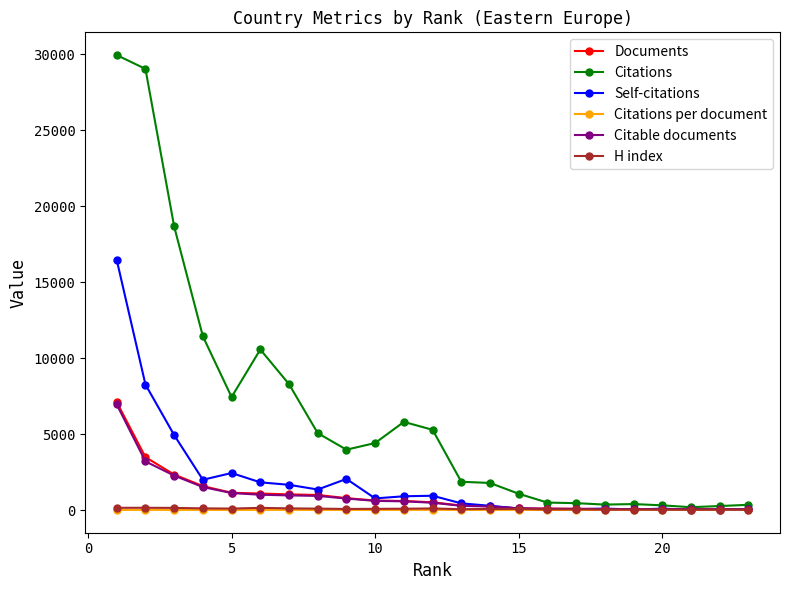

What is the difference between the second highest and minimum values in the Citable documents series?

3161.0